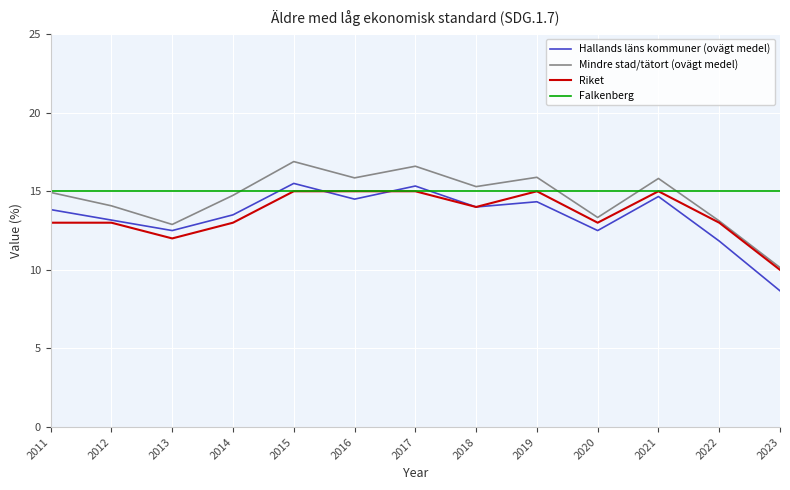

What is the average value of the Riket series?

13.5